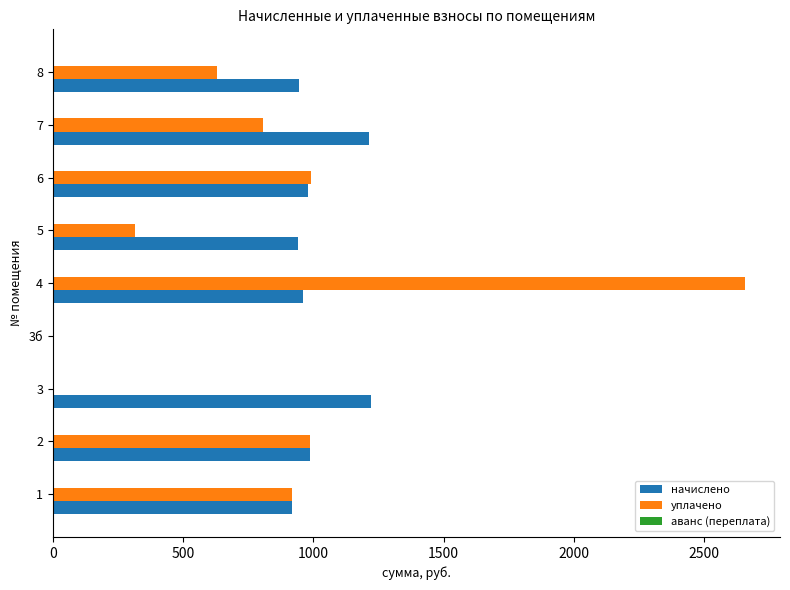

What is the total value across all series at 3?

1222.7